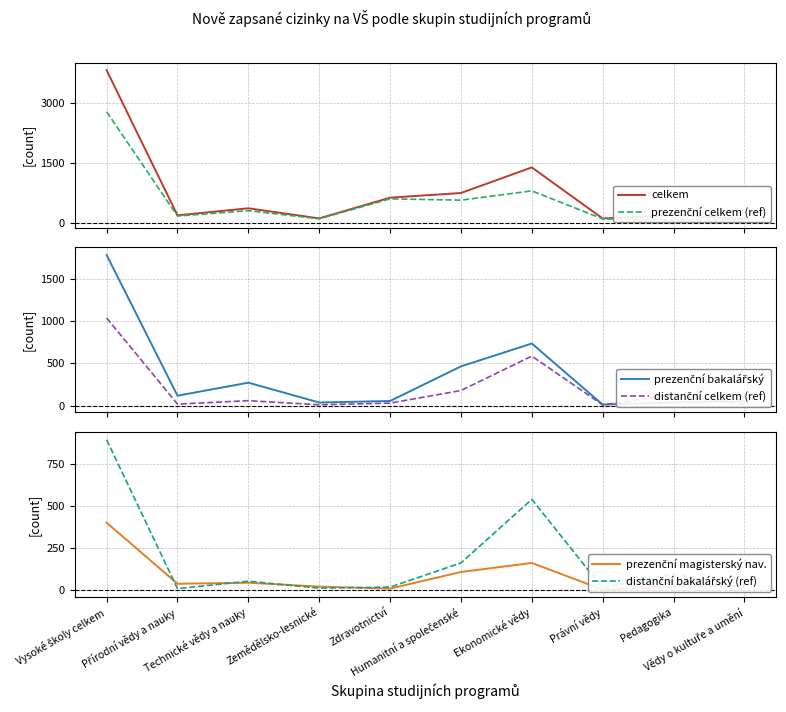

Rank the series by their maximum value, from lowest to highest.

prezenční magisterský nav., distanční bakalářský (ref), distanční celkem (ref), prezenční bakalářský, prezenční celkem (ref), celkem